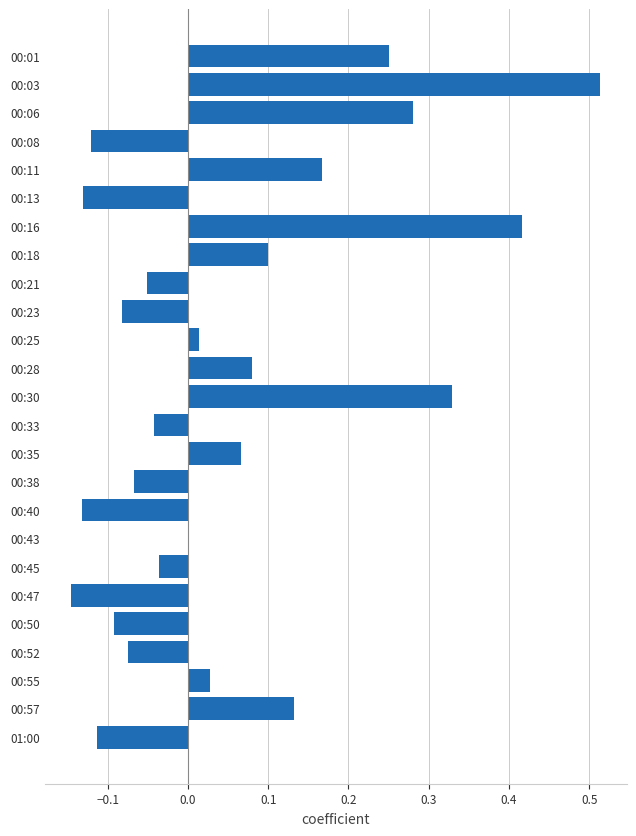

What is the sum of all values?

1.3